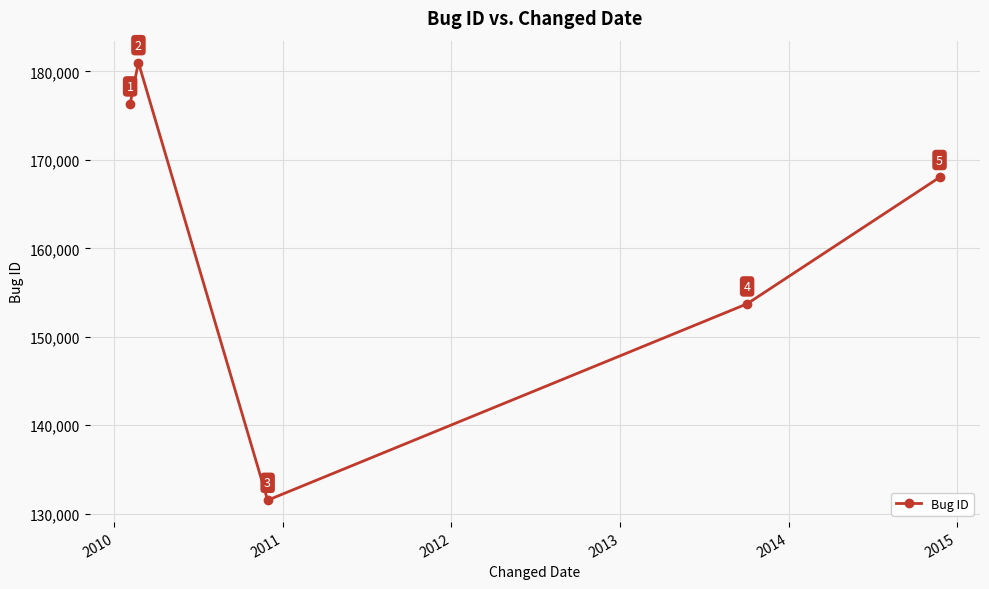

What is the maximum value shown in the chart?

180999